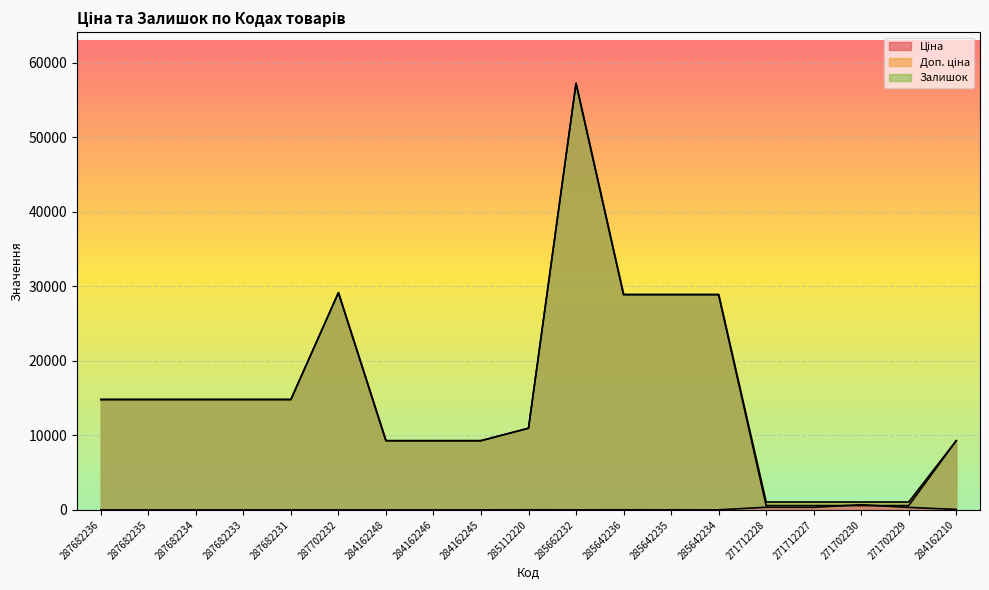

What is the difference between the second highest and minimum values in the Ціна series?

28574.2